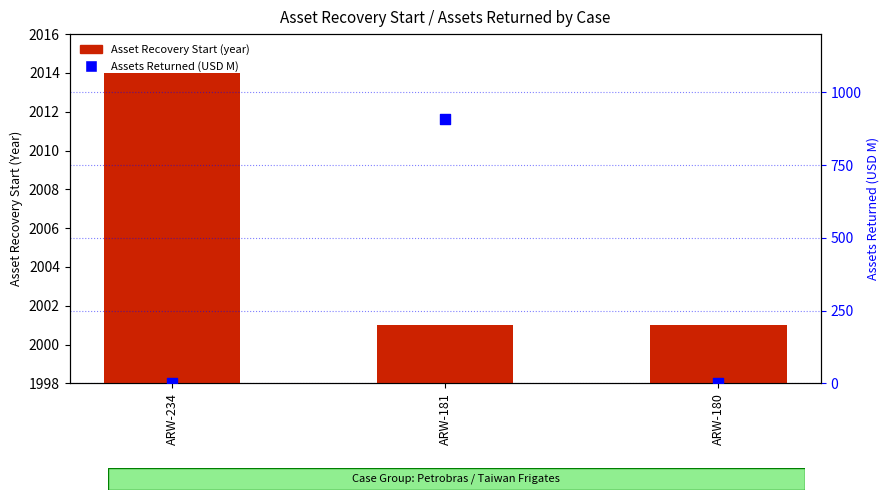

What are all the series names shown in the legend?

Asset Recovery Start (year), Assets Returned (USD M)